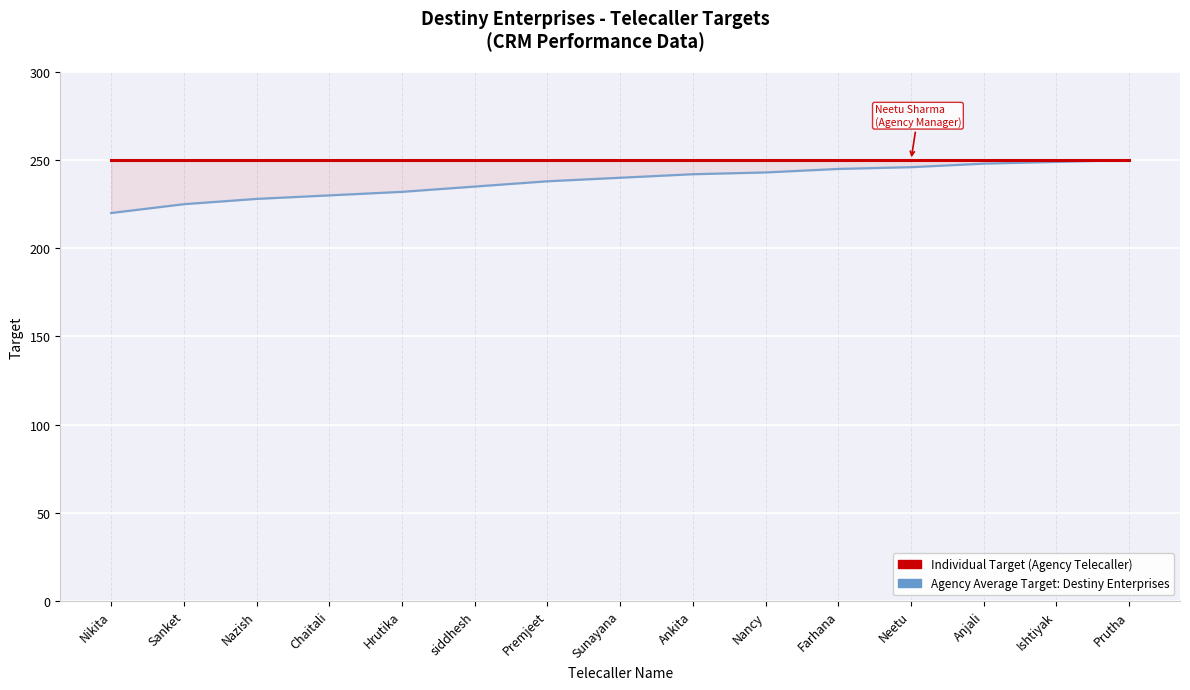

What is the total value across all series at Sanket?

475